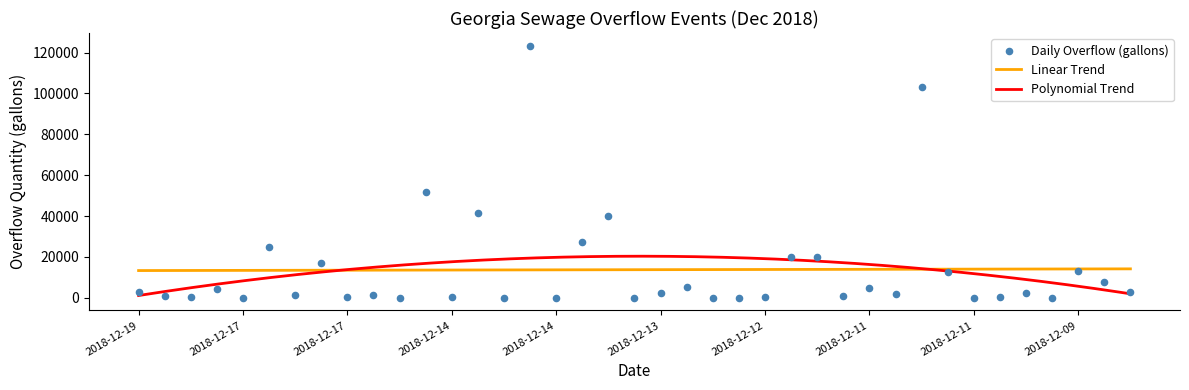

What is the maximum value for Polynomial Trend?

20383.3